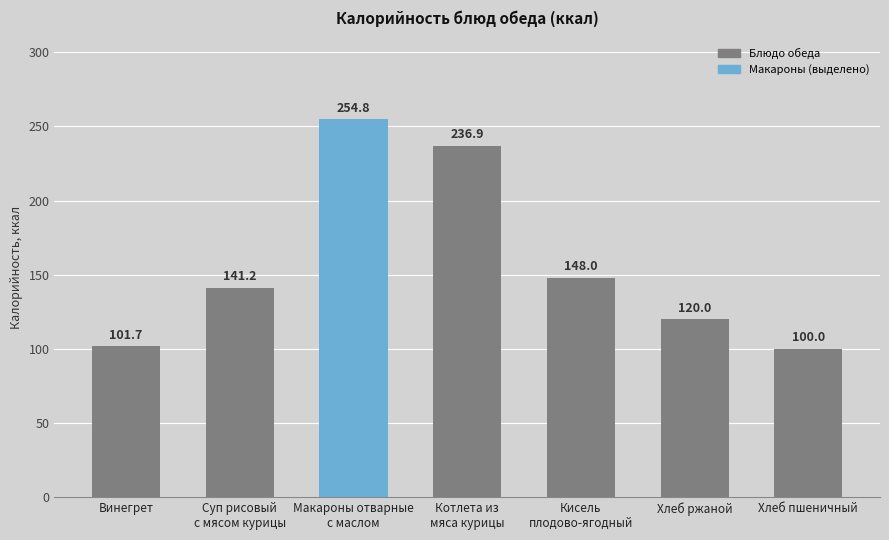

Is it true that the value at Суп рисовый
с мясом курицы is 225.5?

False